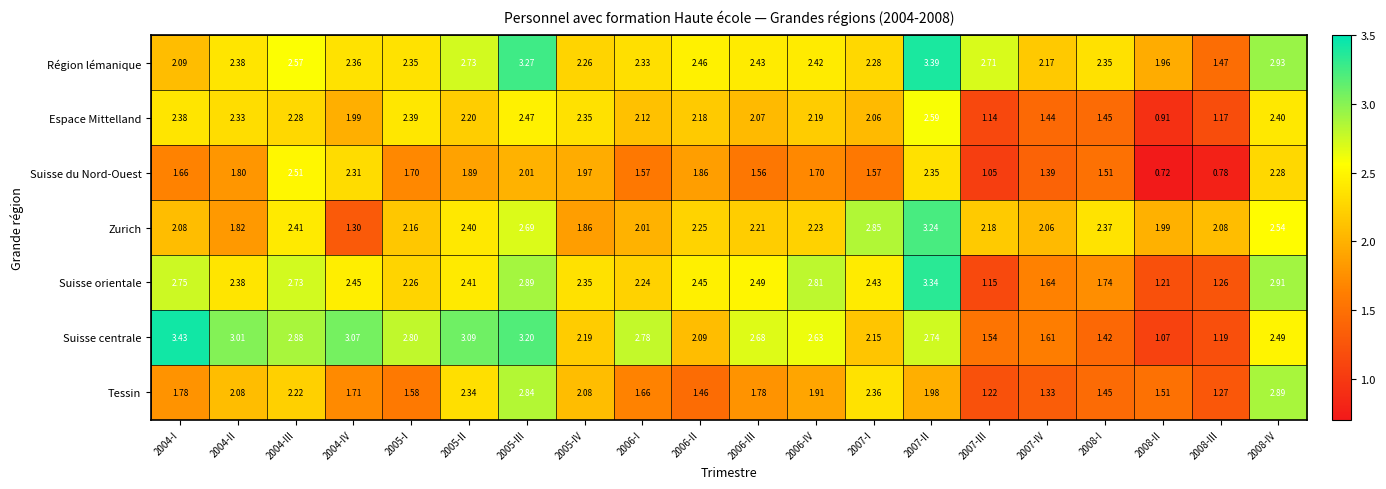

Which series changed the most between 2004-II and 2008-III?

Suisse centrale